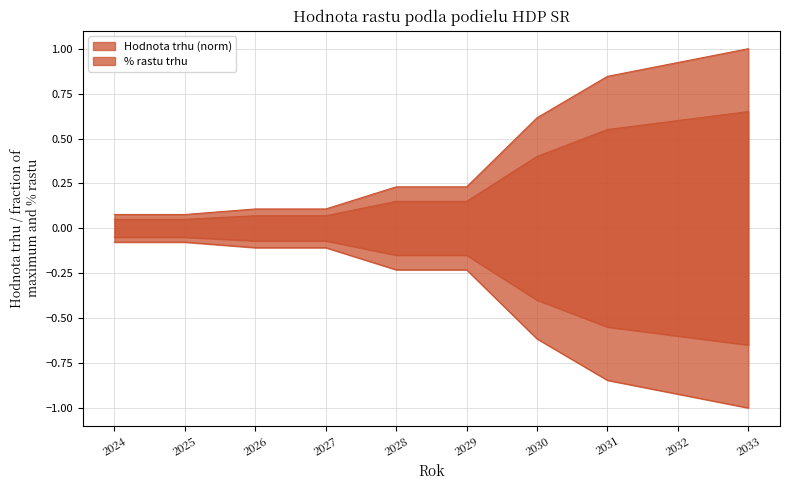

True or false: % rastu trhu and Hodnota trhu cross at least once.

False